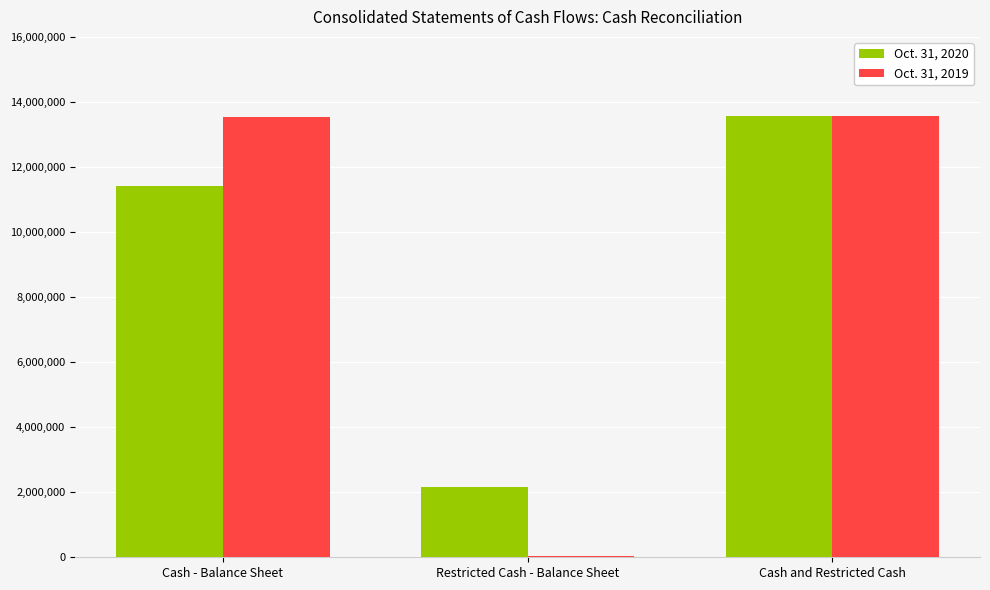

Is it true that Oct. 31, 2019 equals 13574290 at Cash and Restricted Cash?

True